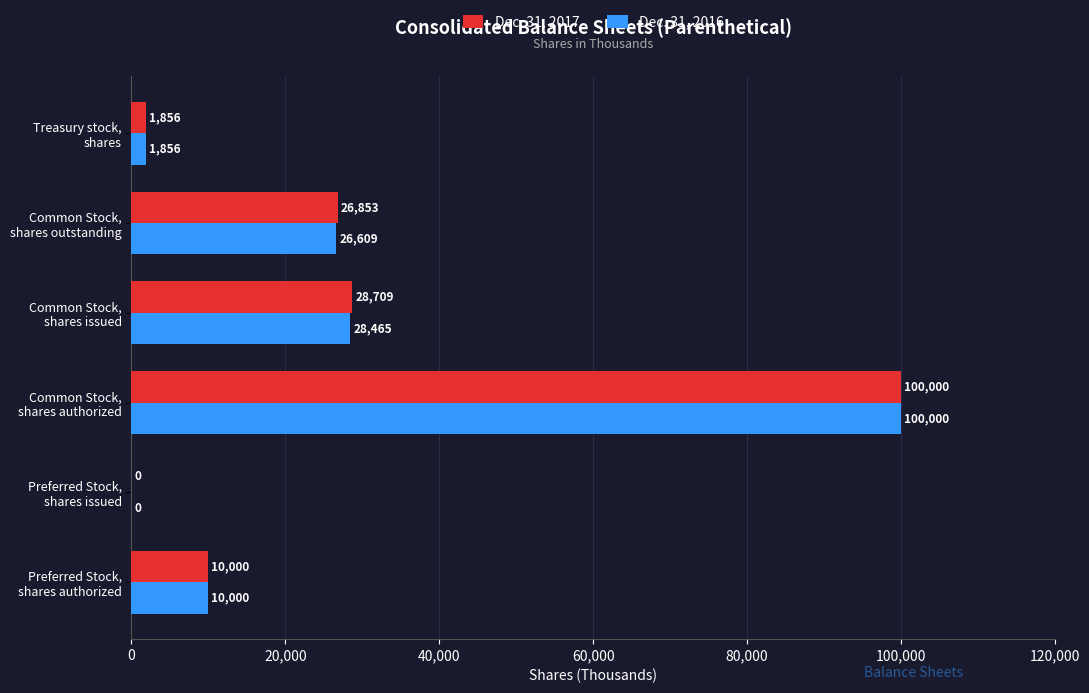

What is the sum of all Dec. 31, 2016 values?

166930